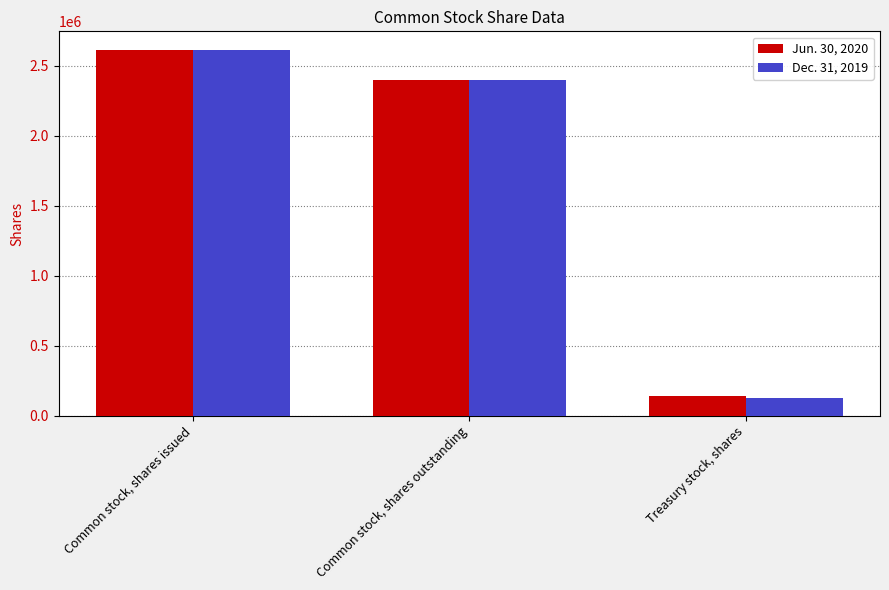

True or false: Dec. 31, 2019 has a value of 127504 at Treasury stock, shares.

True